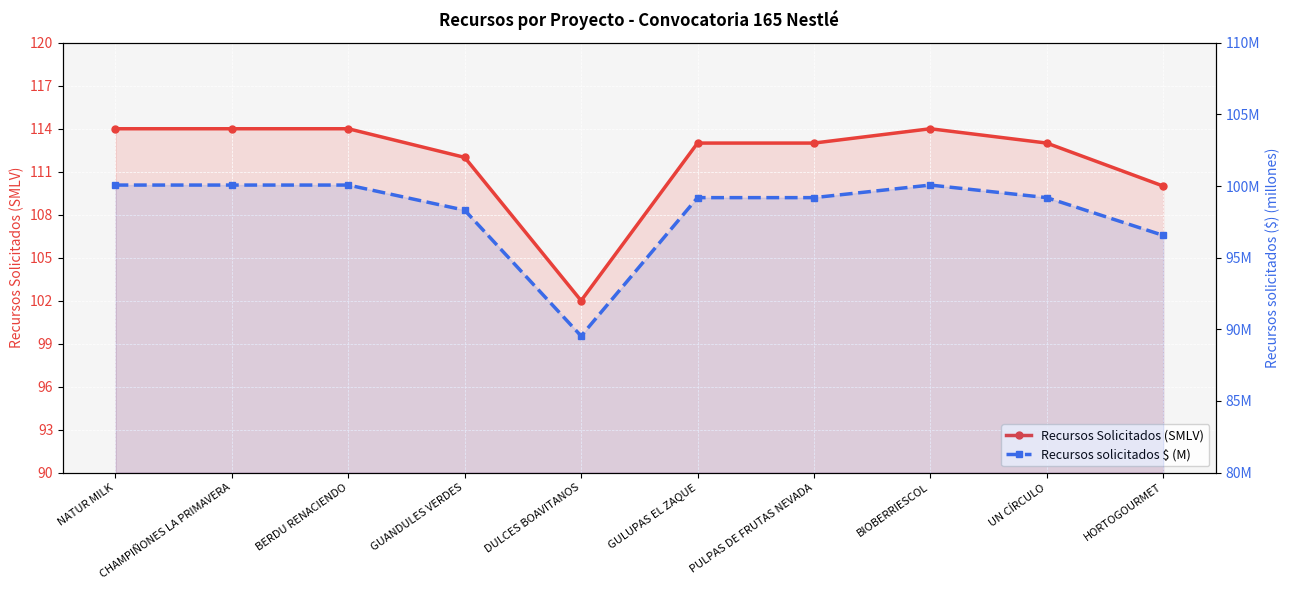

What are all the series names shown in the legend?

Recursos Solicitados (SMLV), Recursos solicitados $ (M)